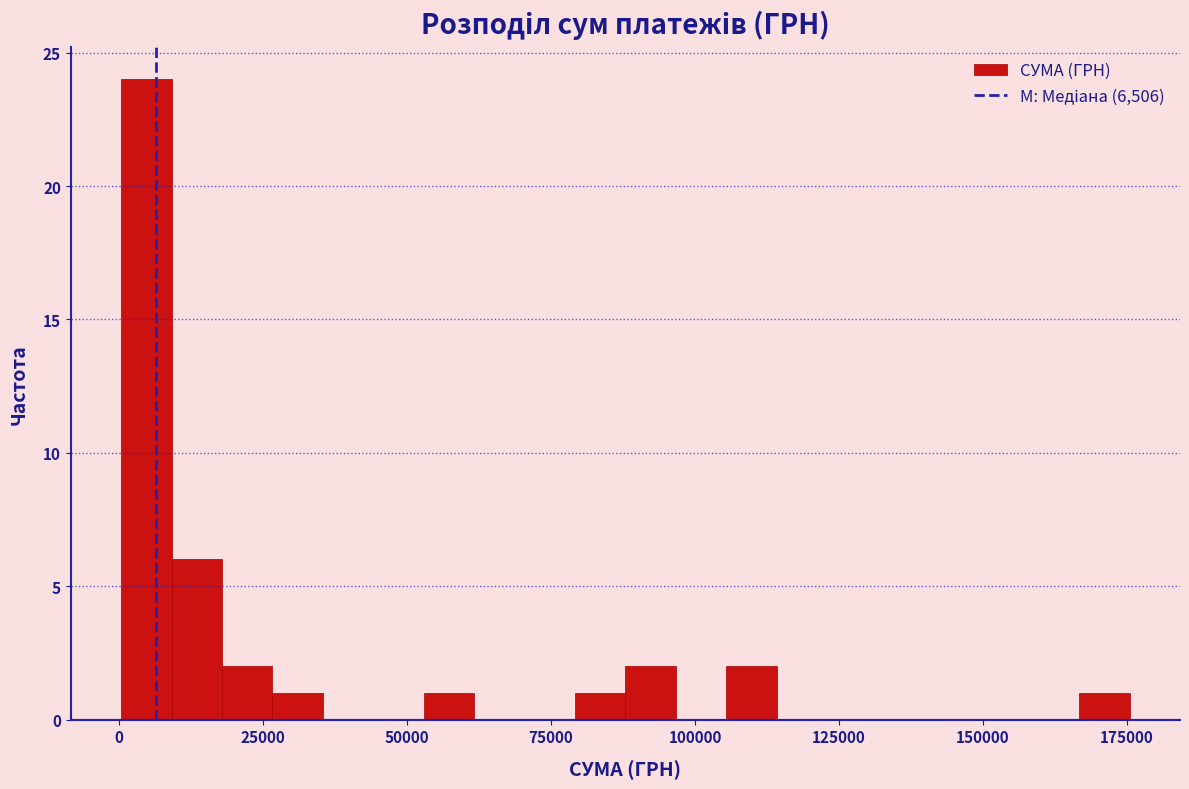

Read against the x-axis, roughly where is the centre of the tallest bar?

5000